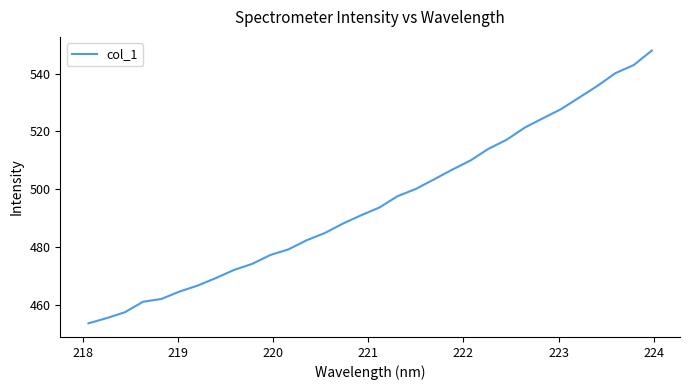

Count the number of data series in this chart.

1